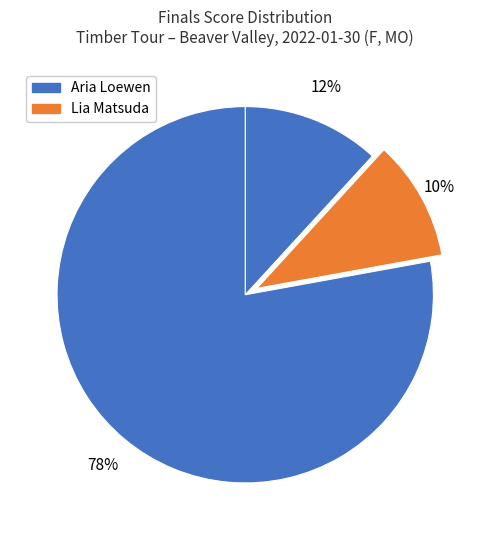

How many slices are in this pie chart?

3